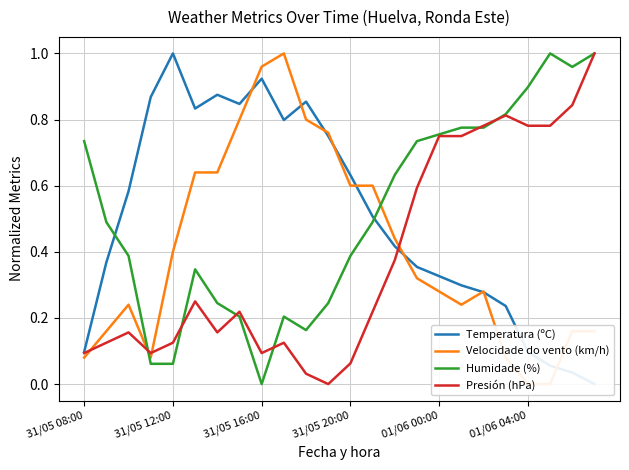

Does the chart display data point markers on the line(s)?

No